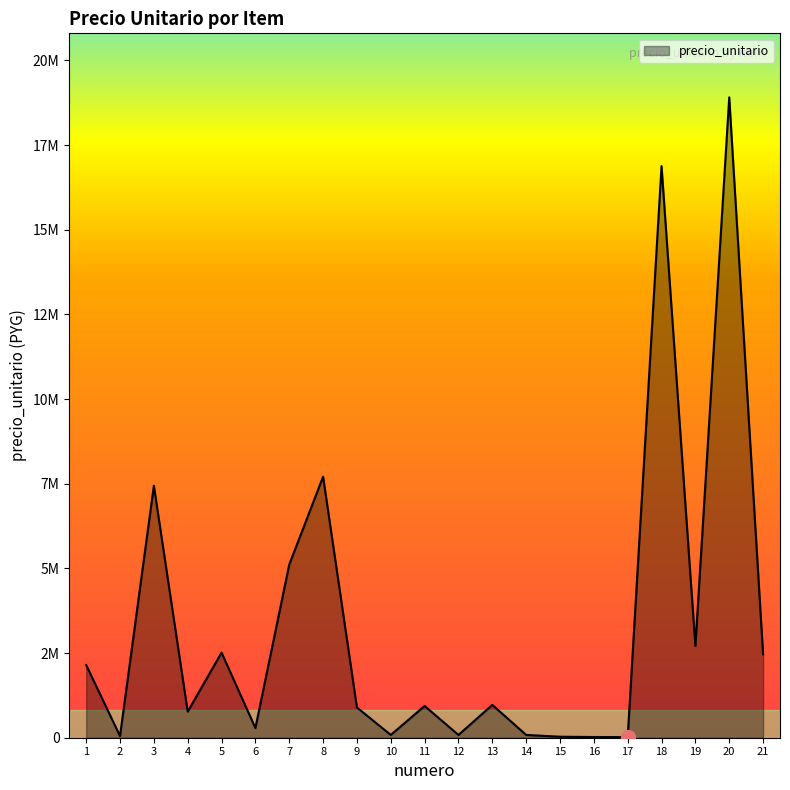

Where is the first local minimum?

2